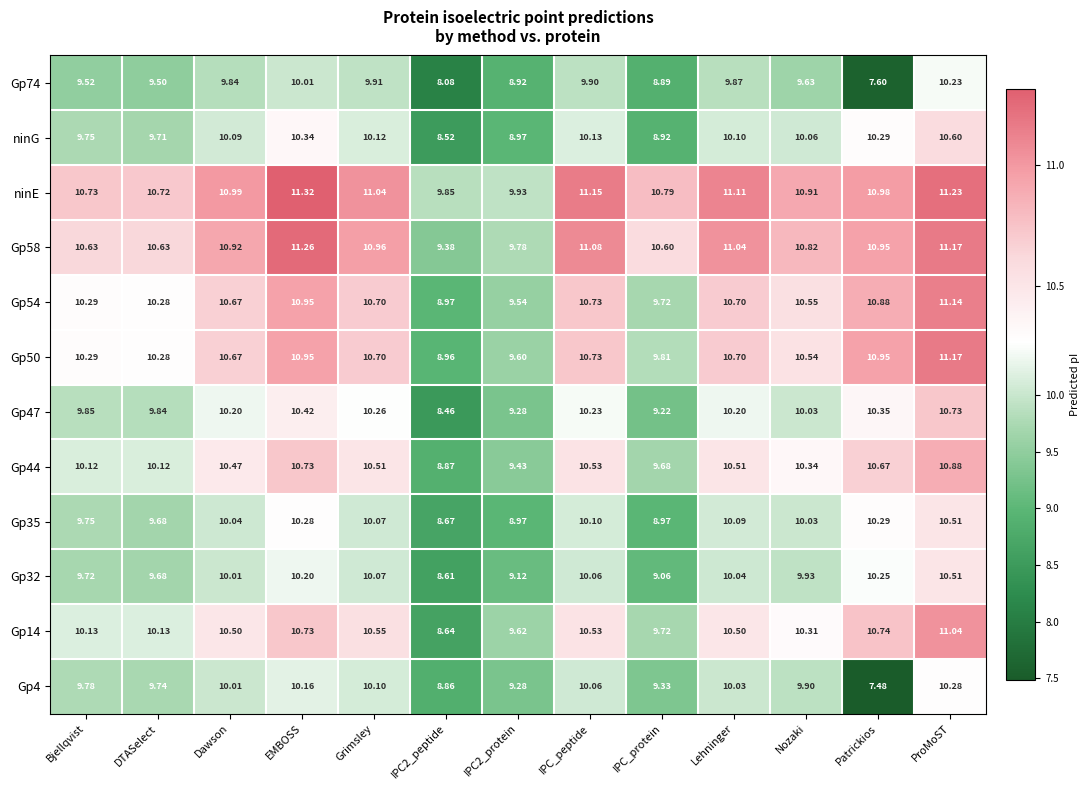

Where does the Gp32 series first go above 10?

Dawson